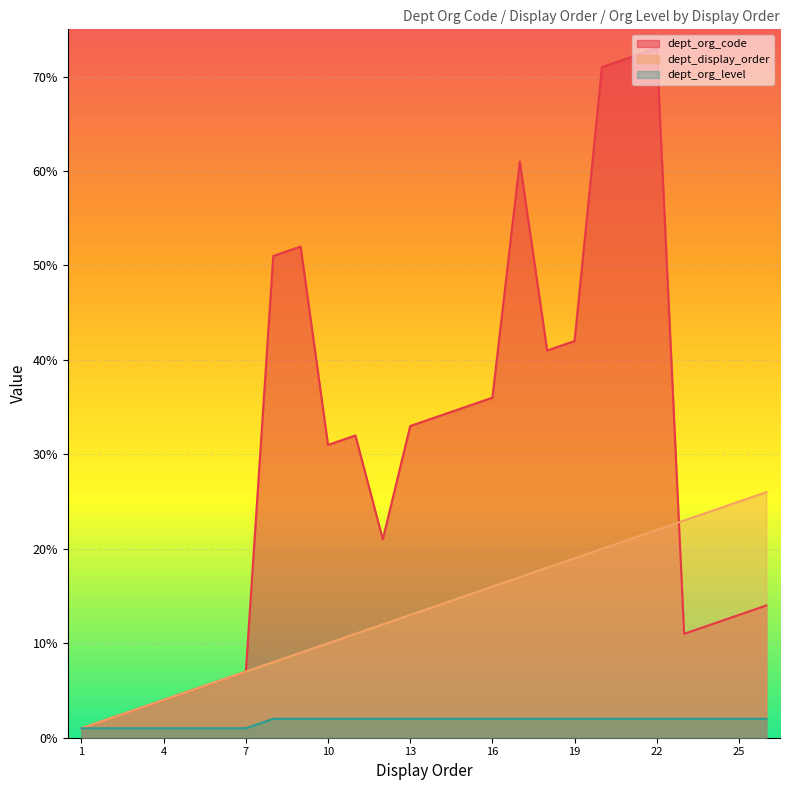

Which series has the widest spread of values?

dept_org_code